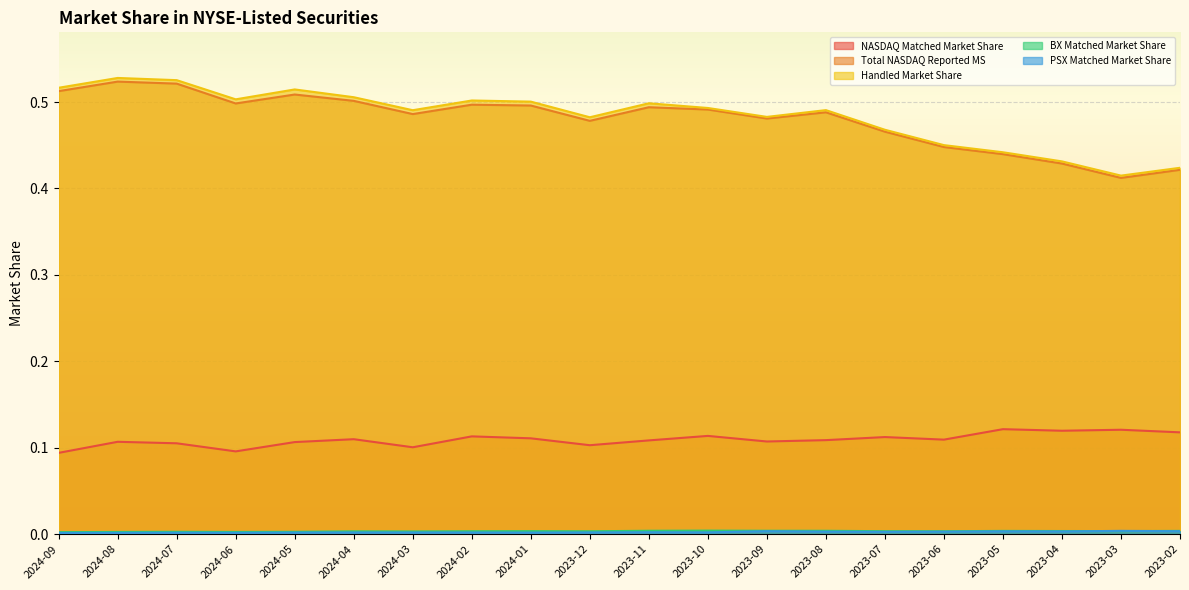

True or false: Total NASDAQ Reported MS and Handled Market Share cross at least once.

False